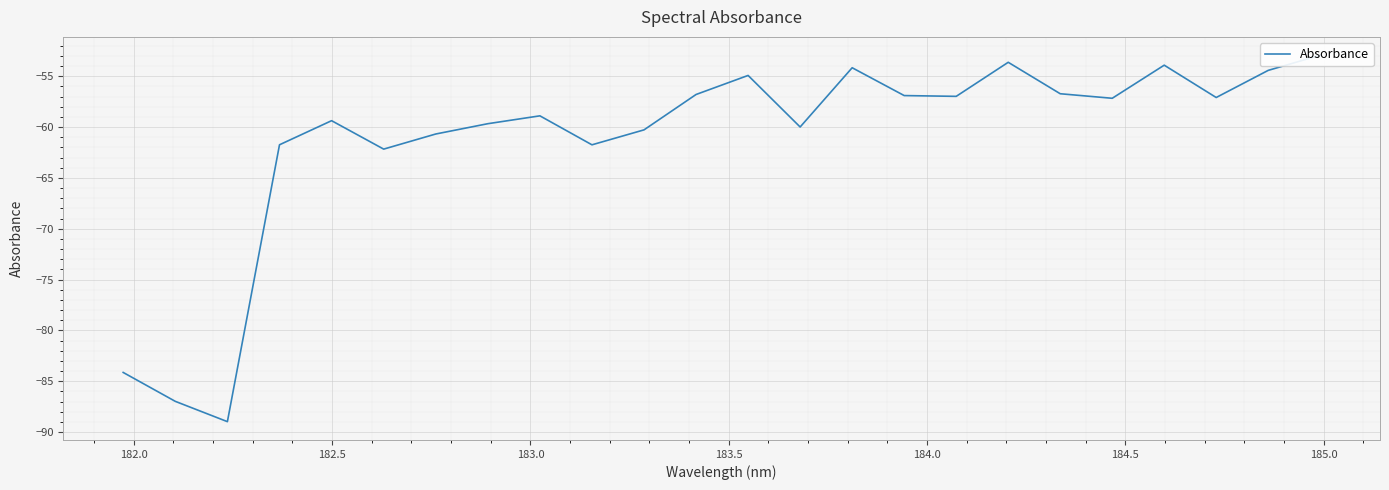

Count the number of categories in the chart.

24